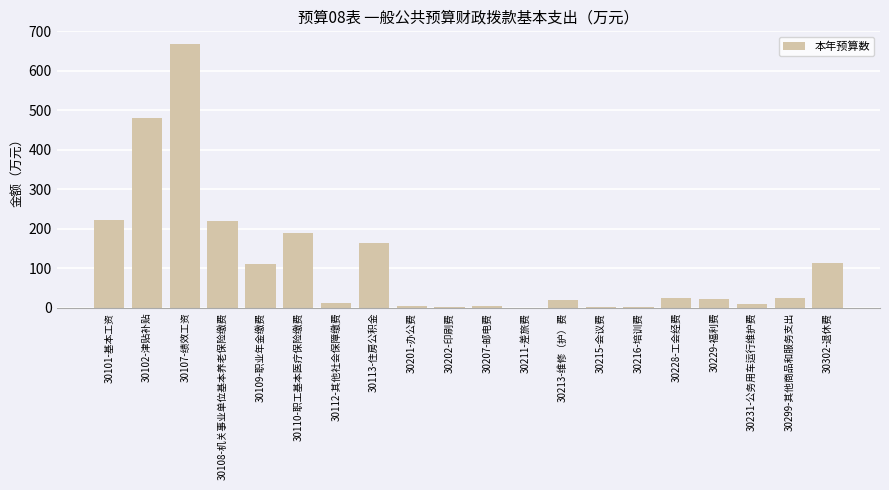

Is it true that the value at 30299-其他商品和服务支出 is 24.1?

True